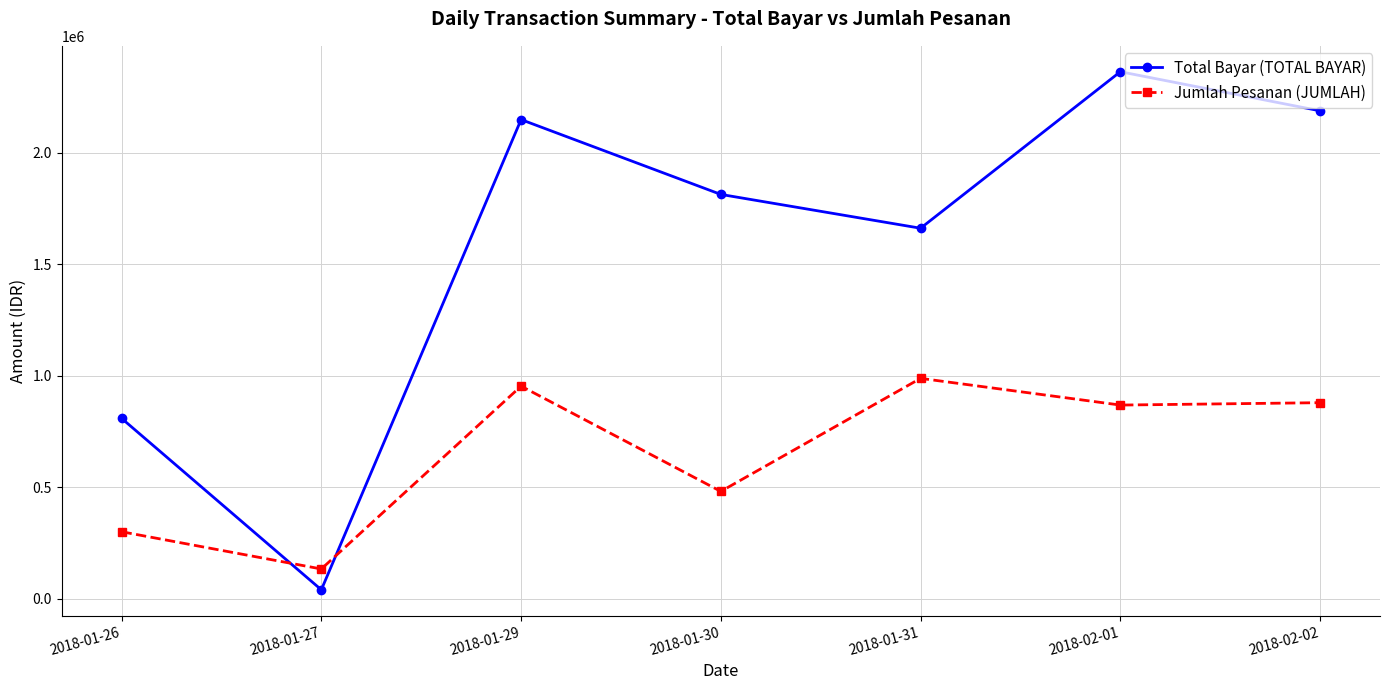

Rank the series by their maximum value, from lowest to highest.

Jumlah Pesanan (JUMLAH), Total Bayar (TOTAL BAYAR)